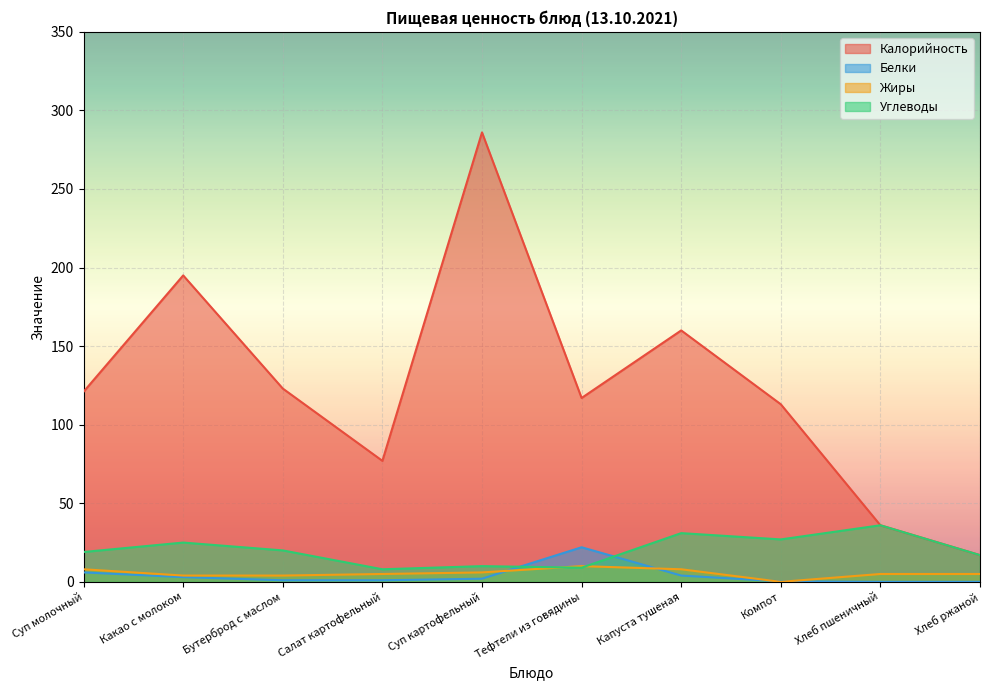

Does the chart display data point markers on the line(s)?

No